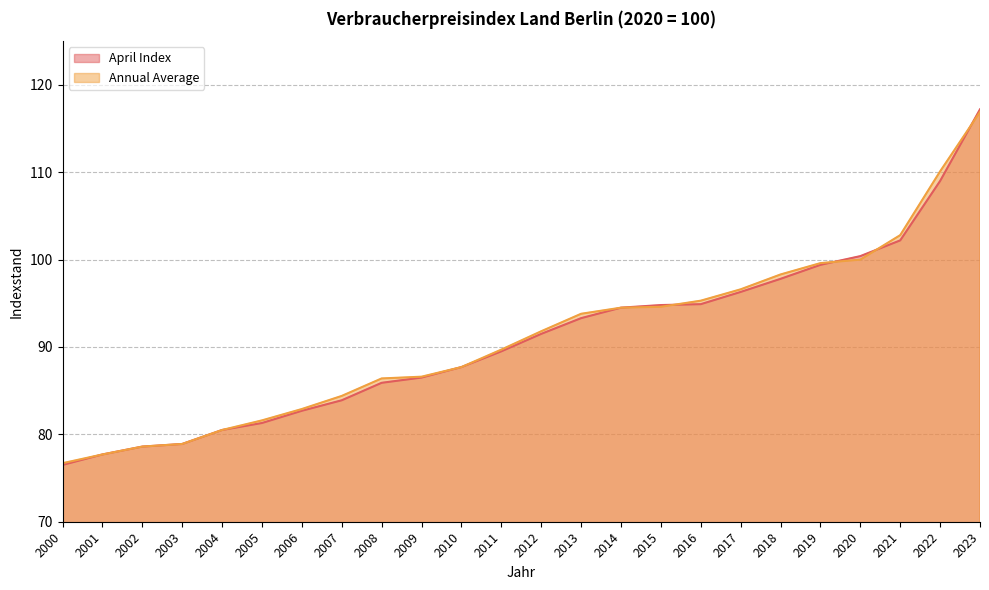

Between 2017 and 2007, which is larger?

2017